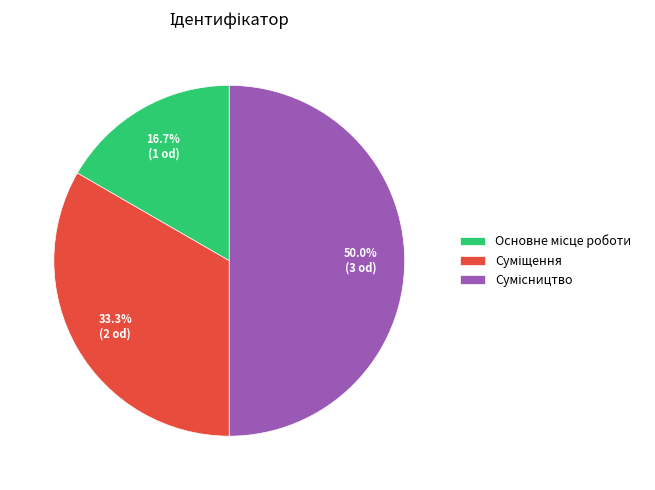

To the nearest percent, what is the combined percentage of Суміщення and Основне місце роботи?

50%